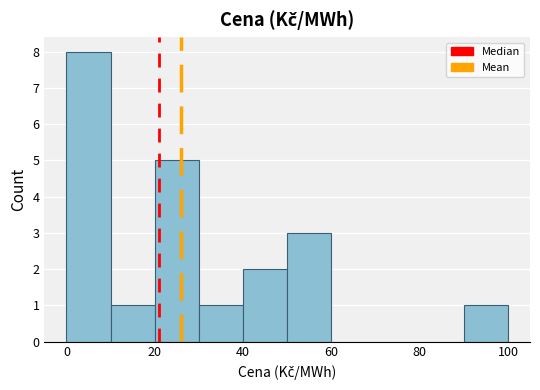

What is the height of the bar covering 0 to 10 on the x-axis? Neither the bar edges nor the heights are printed on the chart, so give them approximately, as read against the axes.

8